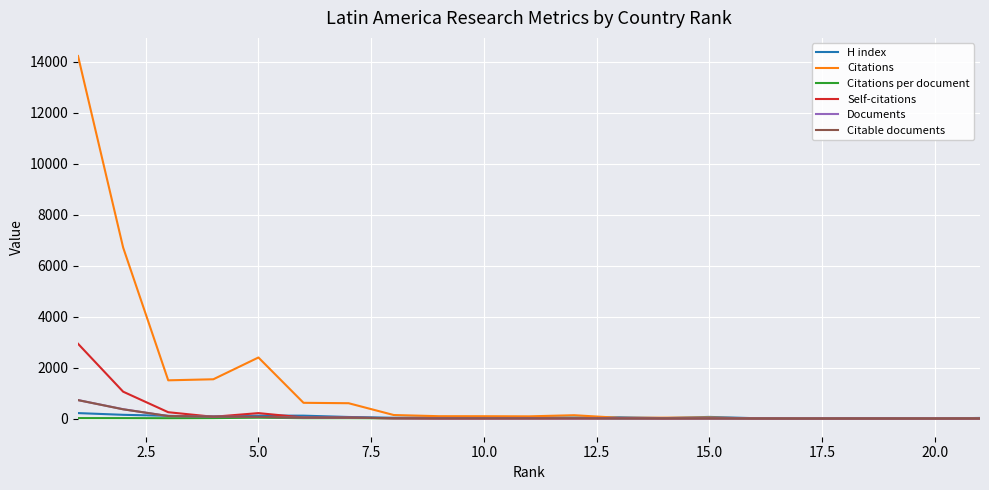

Which series has the largest total across all categories?

Citations